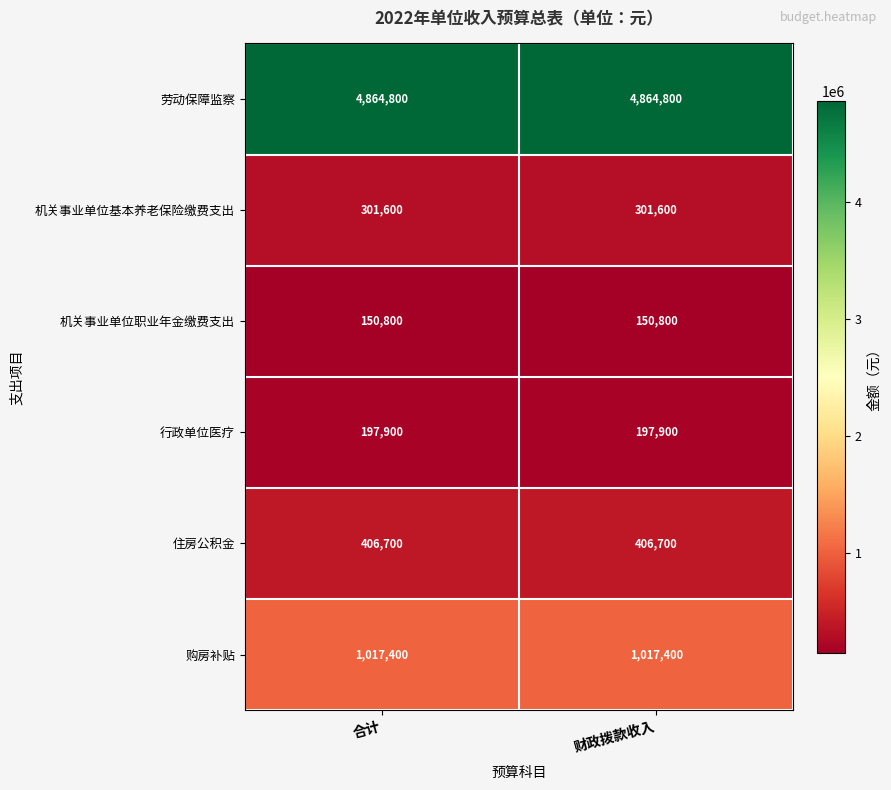

What is the spread (max minus min) of values at 财政拨款收入?

4714000